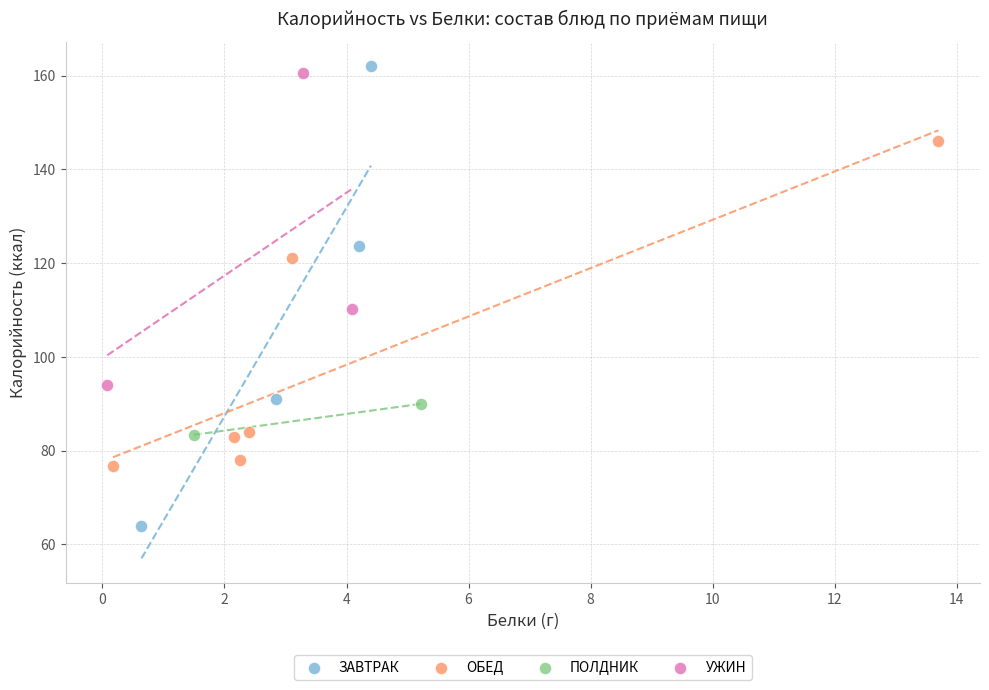

Which series has the widest spread of Y values?

ЗАВТРАК